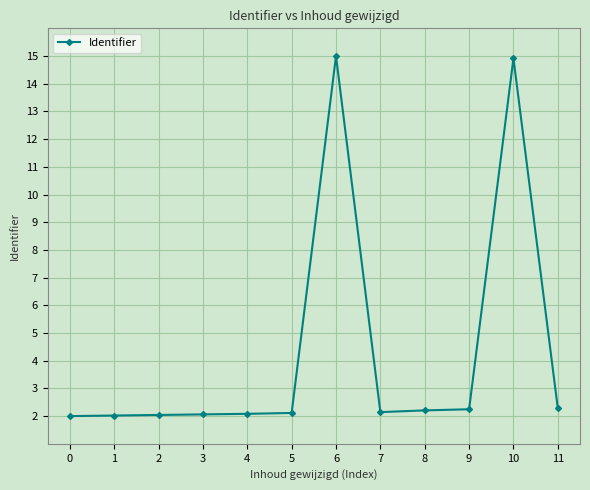

Between 1 and 8, which is larger?

8